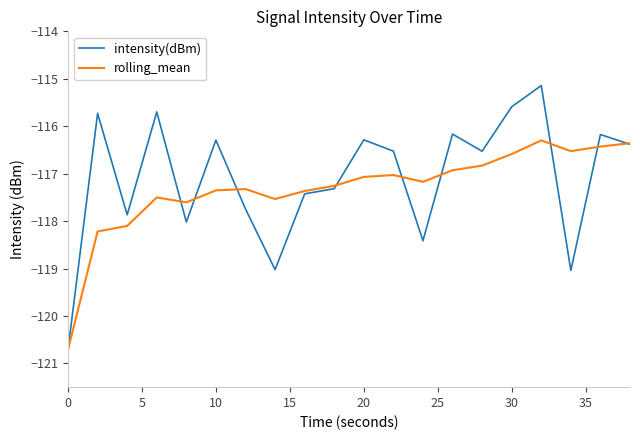

Which series has the widest spread of values?

intensity(dBm)